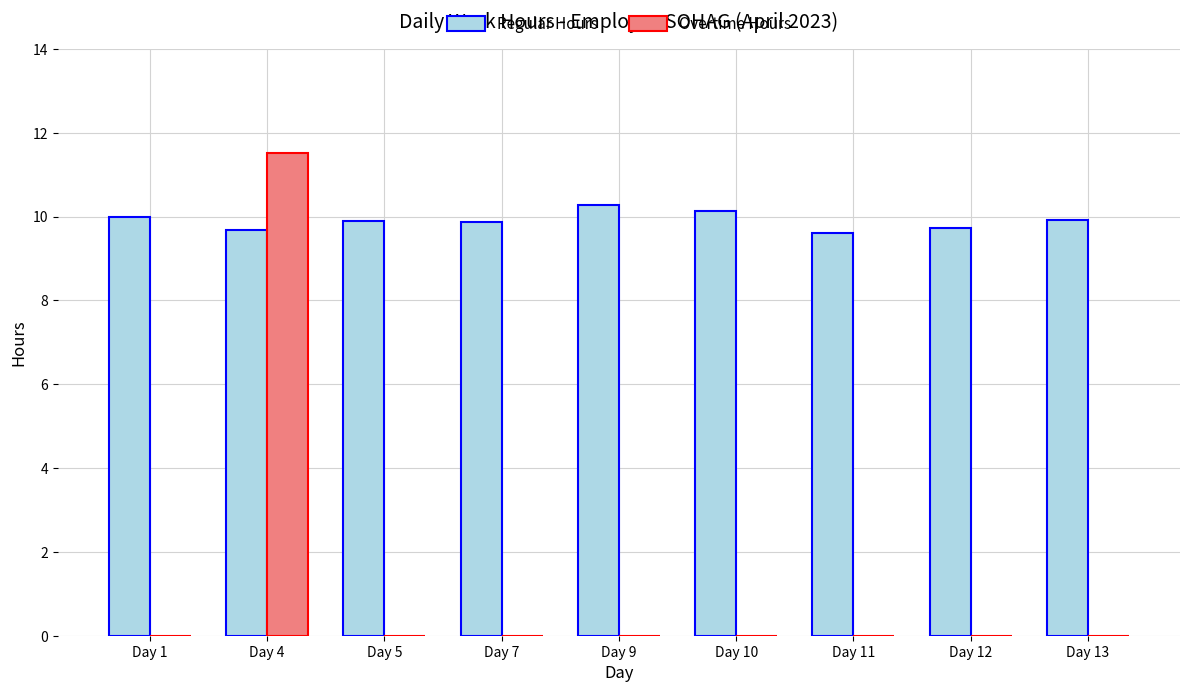

True or false: Regular Hours has a value of 5.4 at Day 1.

False